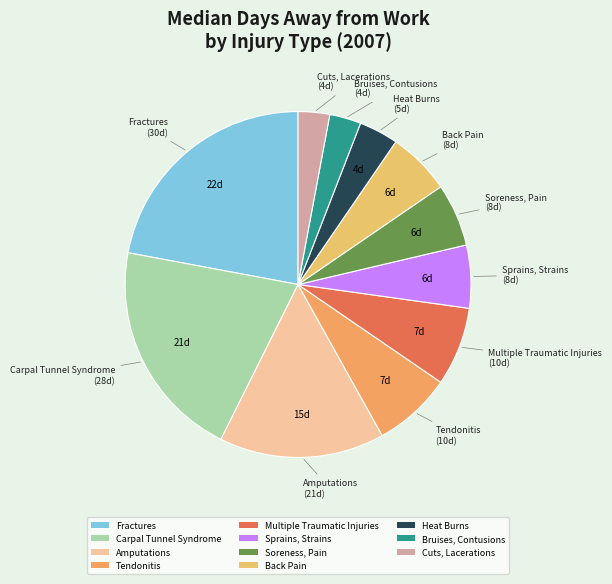

How many segments does this pie chart have?

11